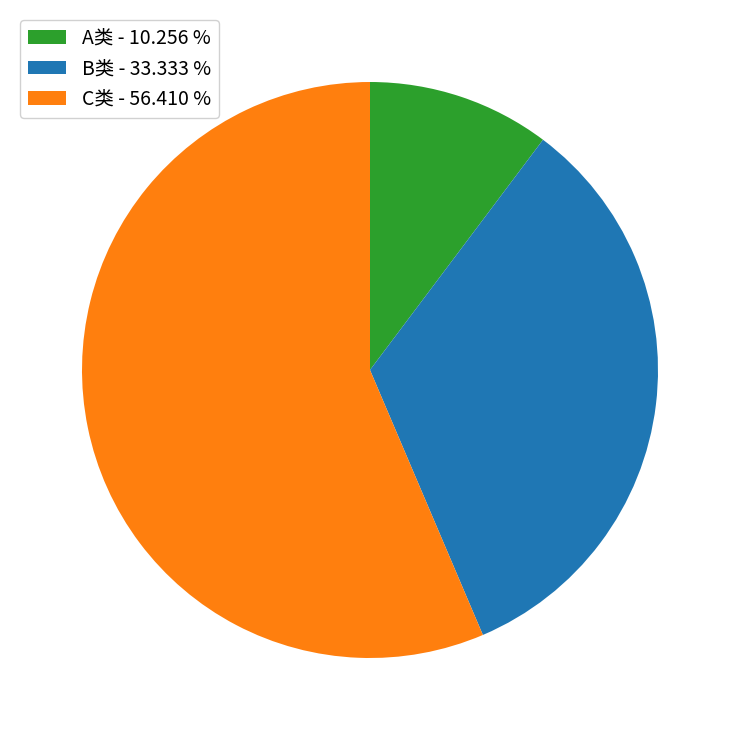

How many segments does this pie chart have?

3